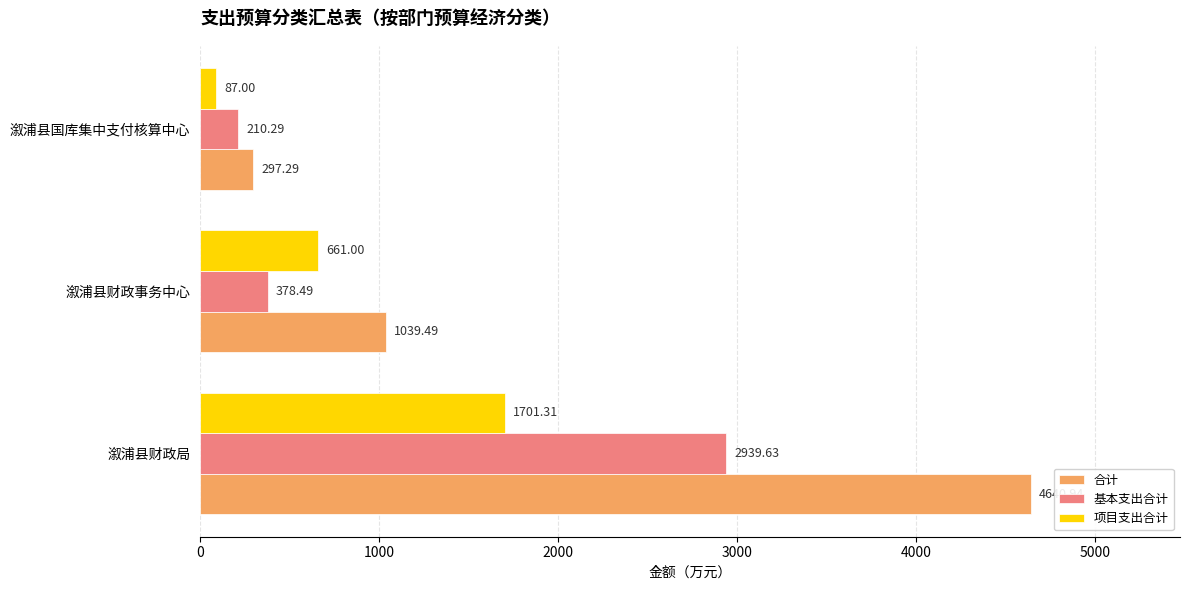

How many data points in 合计 are above 1039?

2